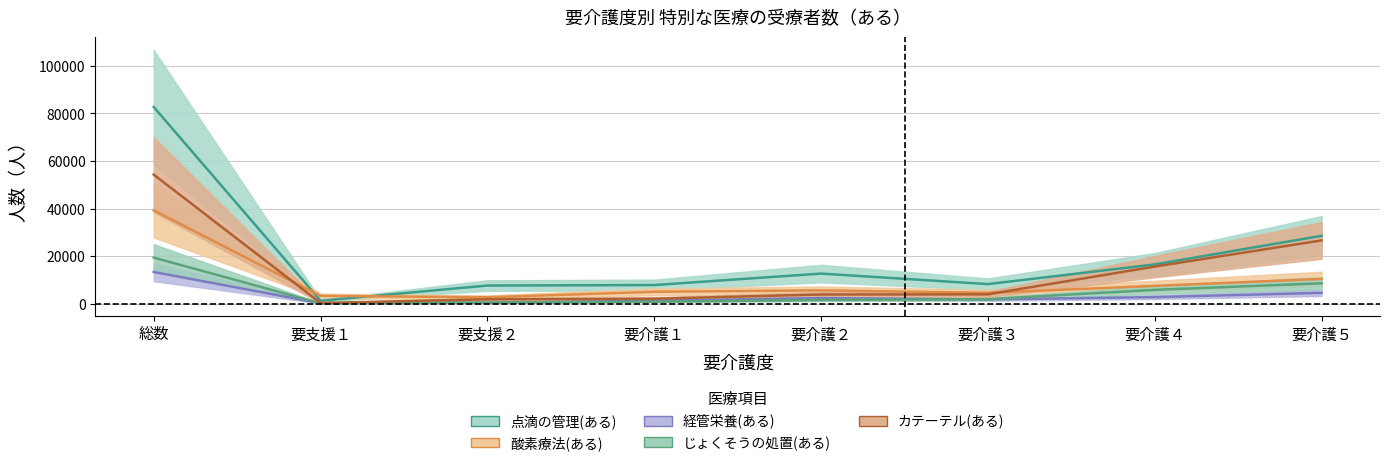

At how many categories does at least one series exceed 22742?

2